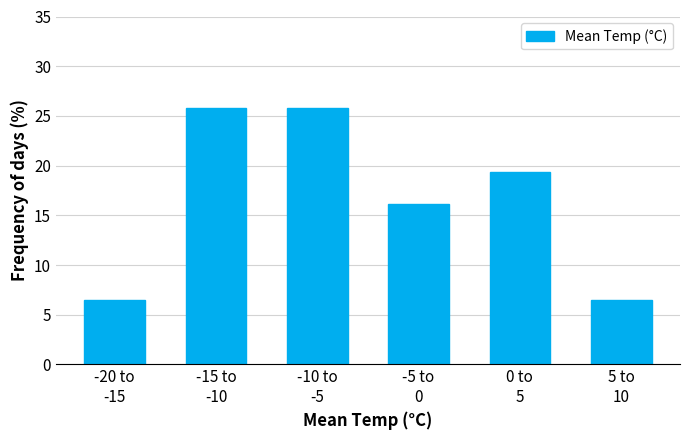

Reading right to left, what are all the values shown in this chart?

6.5	19.4	16.1	25.8	25.8	6.5